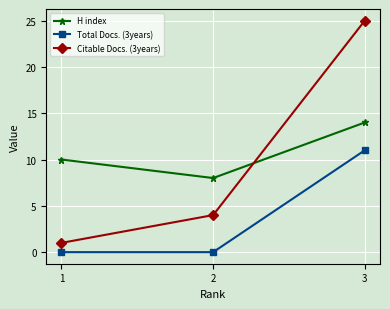

How many data points in Citable Docs. (3years) are less than 4?

1